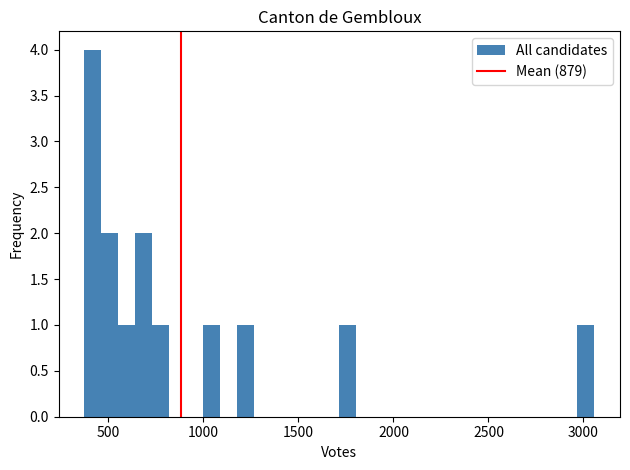

Read against the x-axis, roughly where is the centre of the tallest bar?

400